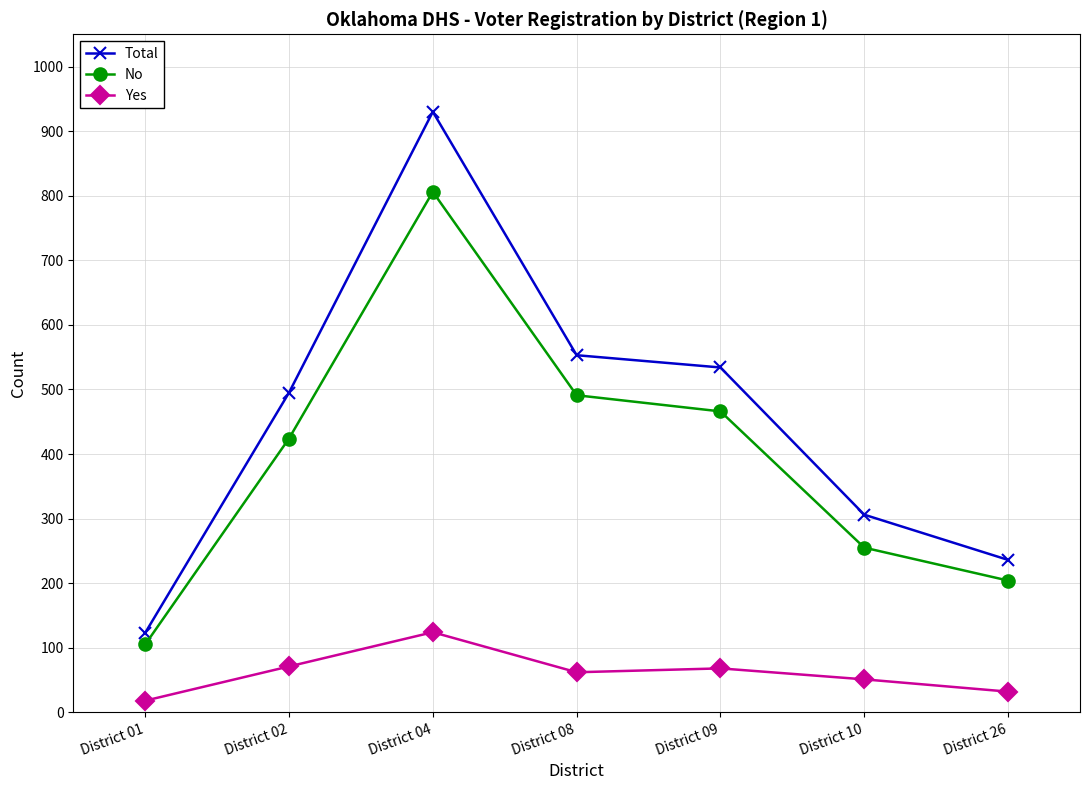

True or false: No and Total cross at least once.

False